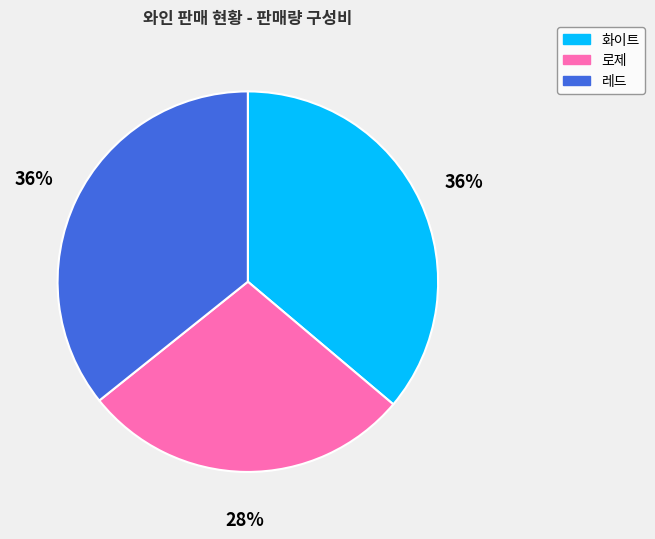

Is 레드 the majority of the pie?

No